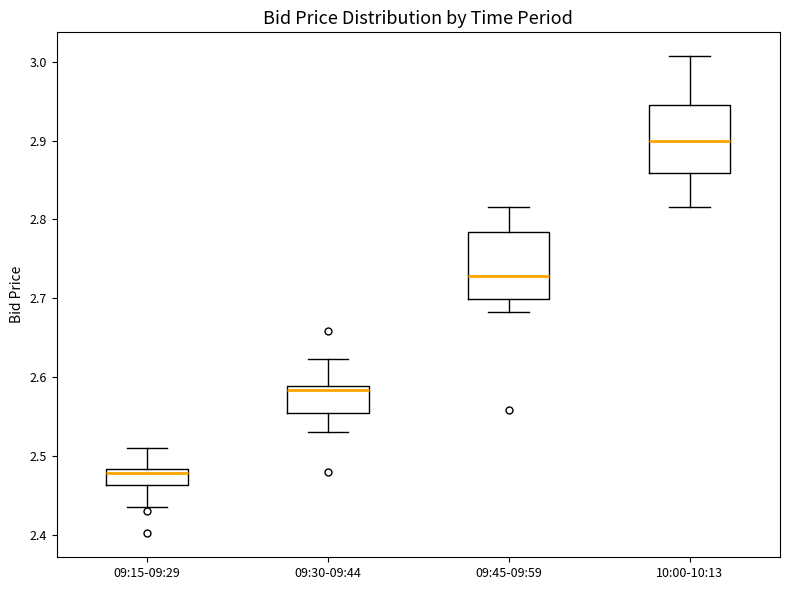

Reading left to right, transcribe this box plot: for each box, give where its median line is, the range the box spans, and where its two whiskers end, as read against the y-axis. The values are not printed on the chart, so give them approximately, as read against the axis.

09:15-09:29: median 2.48 (just below the box's upper edge), box 2.46 to 2.48, whiskers 2.44 to 2.51
09:30-09:44: median 2.58, box 2.56 to 2.59, whiskers 2.53 to 2.62
09:45-09:59: median 2.73, box 2.70 to 2.78, whiskers 2.68 to 2.82
10:00-10:13: median 2.90, box 2.86 to 2.94, whiskers 2.82 to 3.01